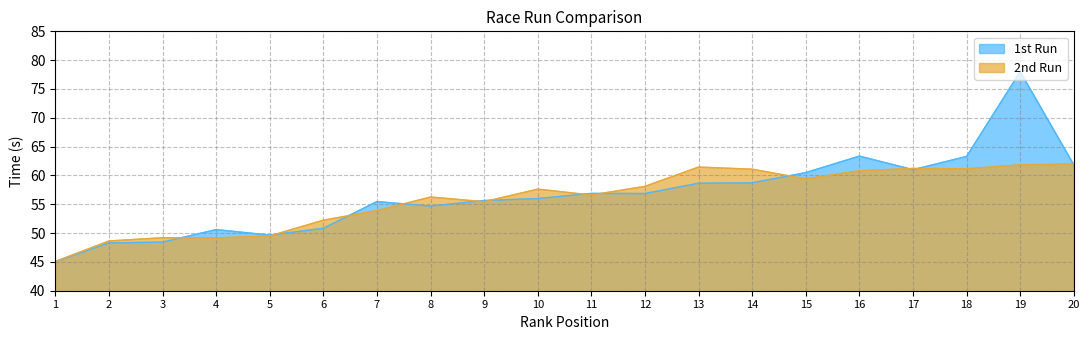

Rank the series by their average value, from highest to lowest.

1st Run (s), 2nd Run (s)